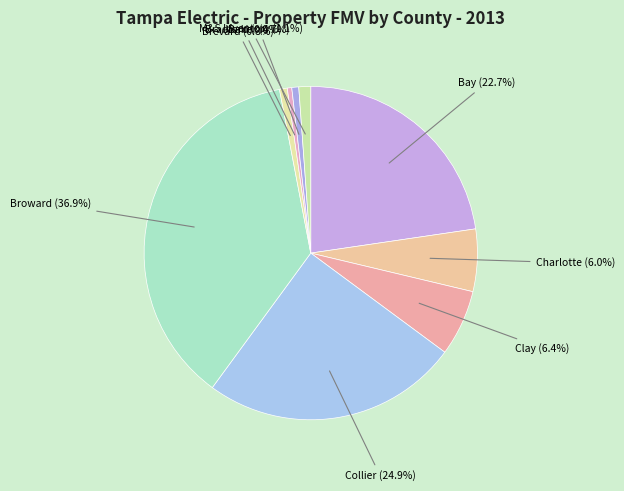

Between Clay and Collier, which is larger?

Collier